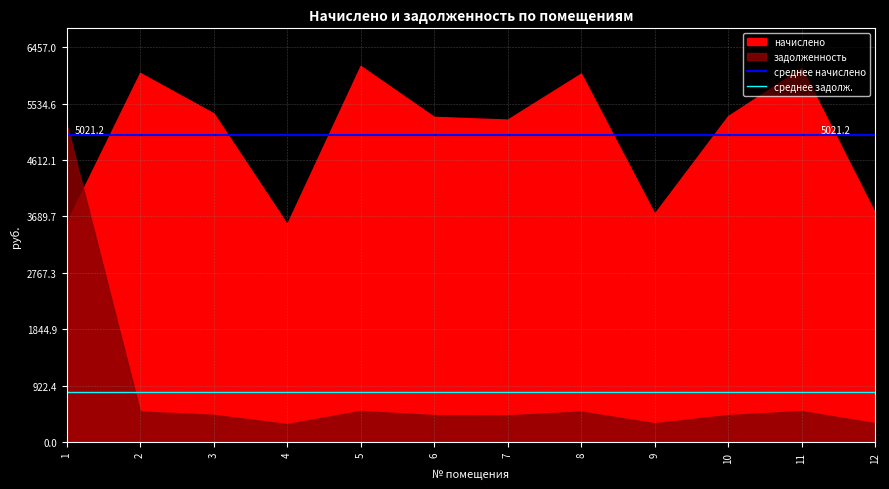

True or false: среднее начислено has a value of 5021.2 at 2.

True